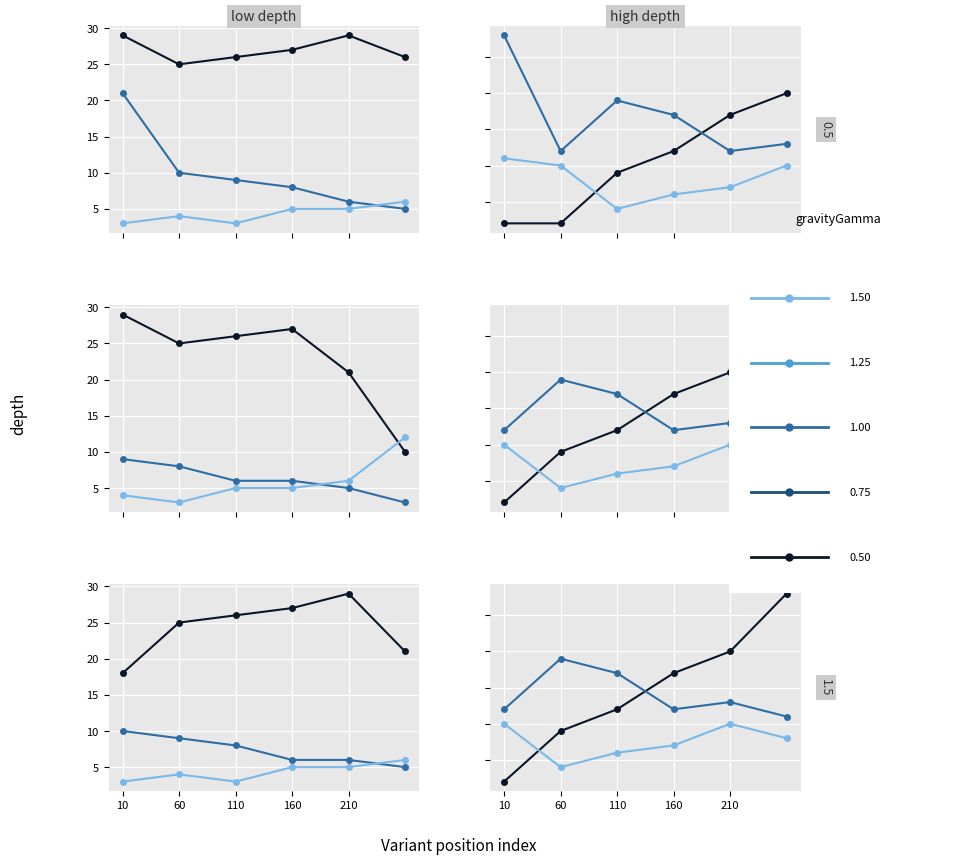

At which category does the chart reach its peak across all series?

6